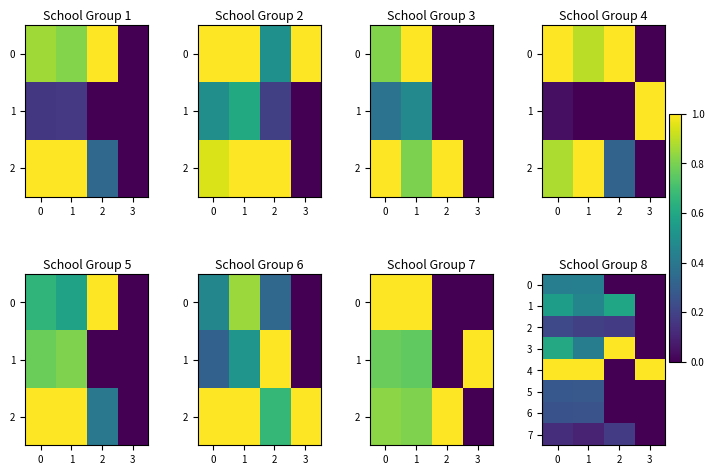

List the labels in order of 3 value, smallest first.

3, 1, 0, 2